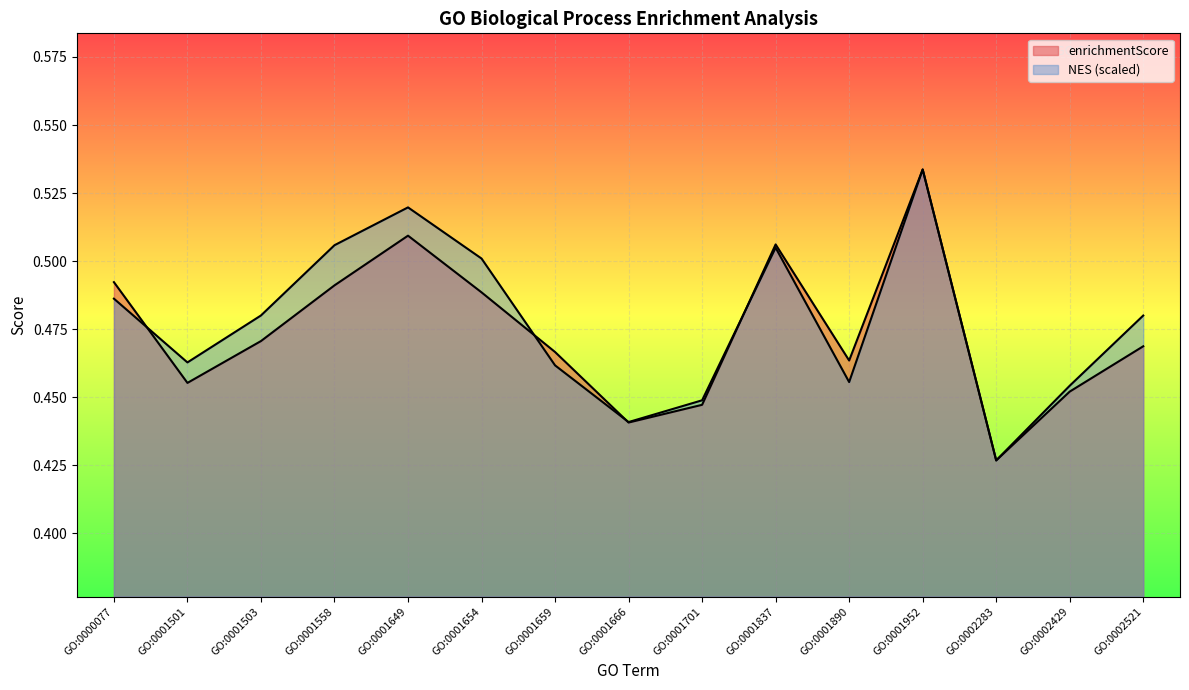

Rank the series by their maximum value, from highest to lowest.

enrichmentScore, NES